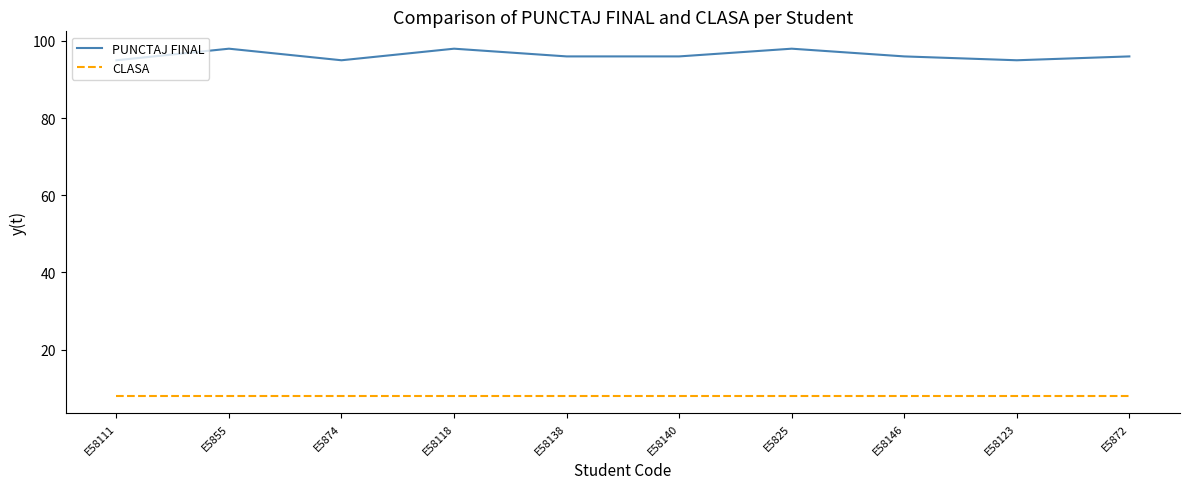

What is the lowest value of the PUNCTAJ FINAL series?

95